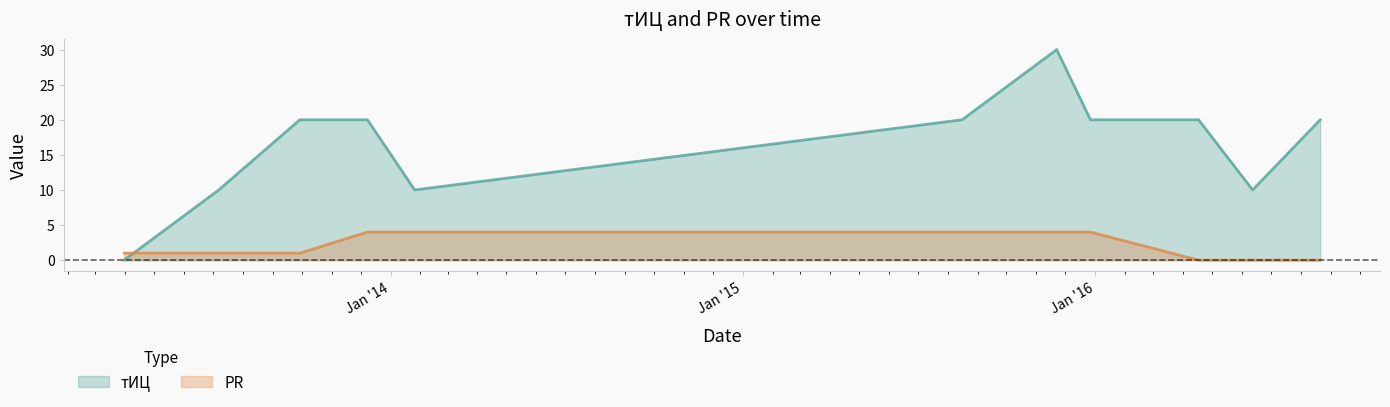

What is the total value across all series at 2015-12-27?

24